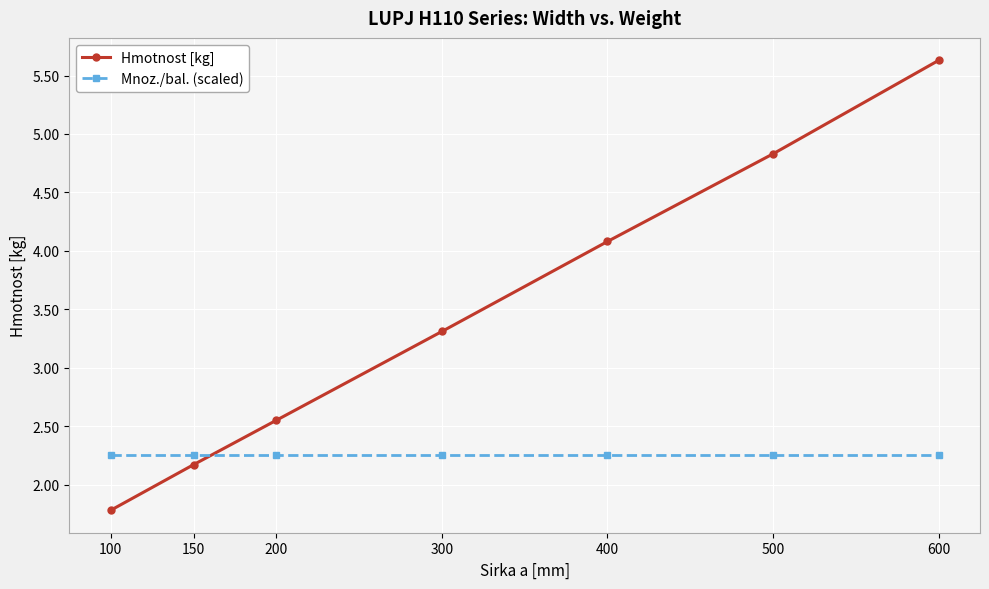

True or false: Mnoz./bal. (scaled) has a value of 3.0 at 300.

False